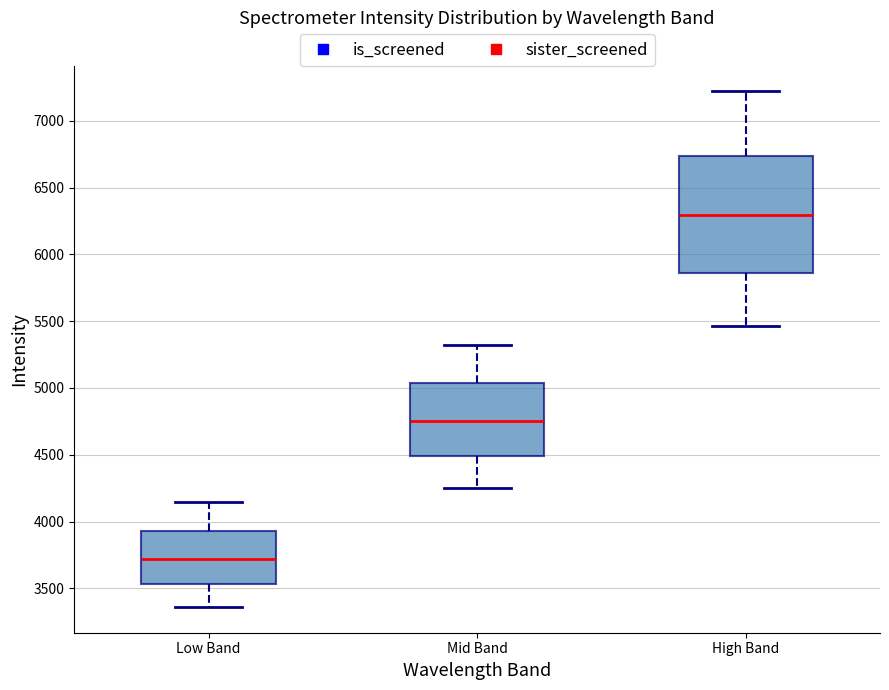

Reading left to right, transcribe this box plot: for each box, give where its median line is, the range the box spans, and where its two whiskers end, as read against the y-axis. The values are not printed on the chart, so give them approximately, as read against the axis.

Low Band: median 3700, box 3550 to 3950, whiskers 3350 to 4150
Mid Band: median 4750, box 4500 to 5050, whiskers 4250 to 5300
High Band: median 6300, box 5850 to 6750, whiskers 5450 to 7200